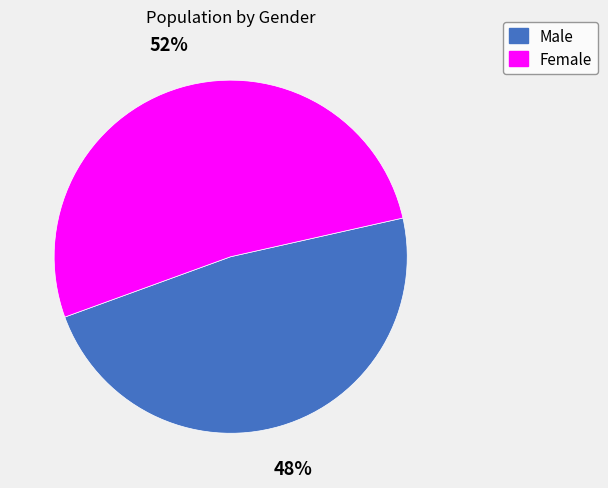

What is the smallest slice in the pie chart?

Male